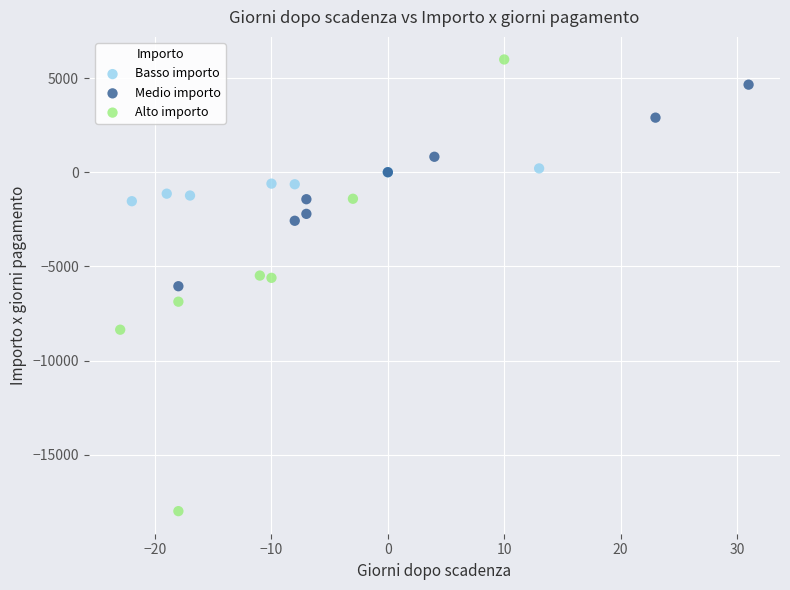

Which series has the widest spread of Y values?

Alto importo